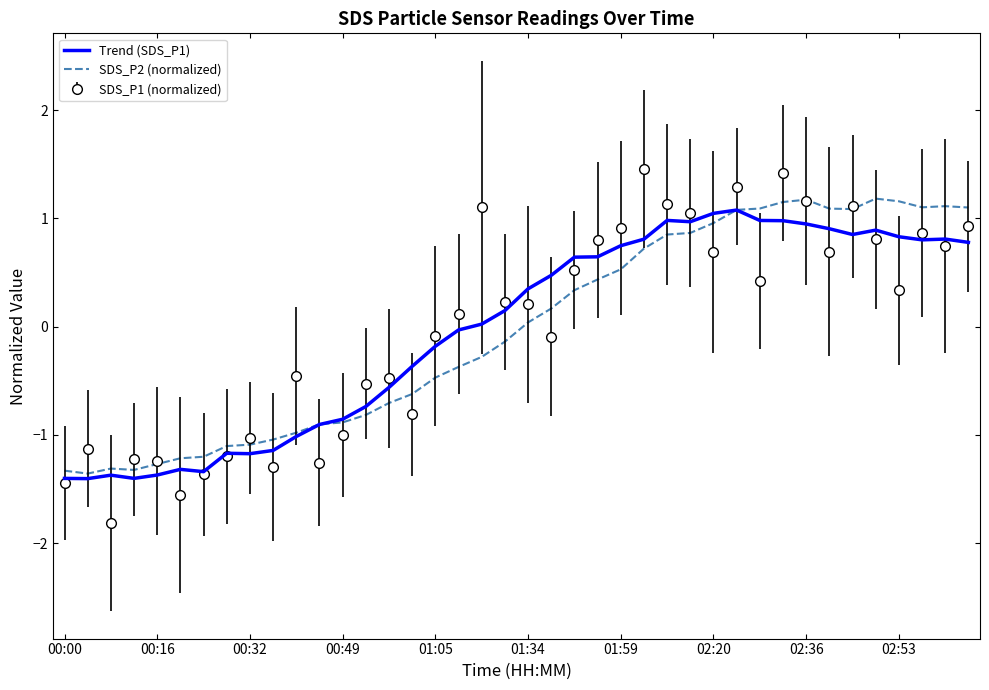

What is the smallest value displayed?

-1.8